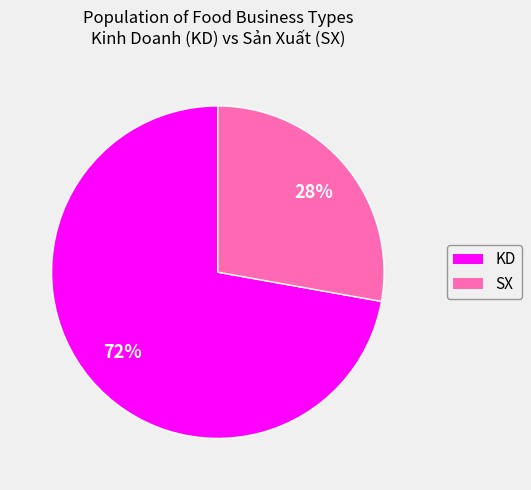

The KD slice represents 72% of the pie. True or false?

True